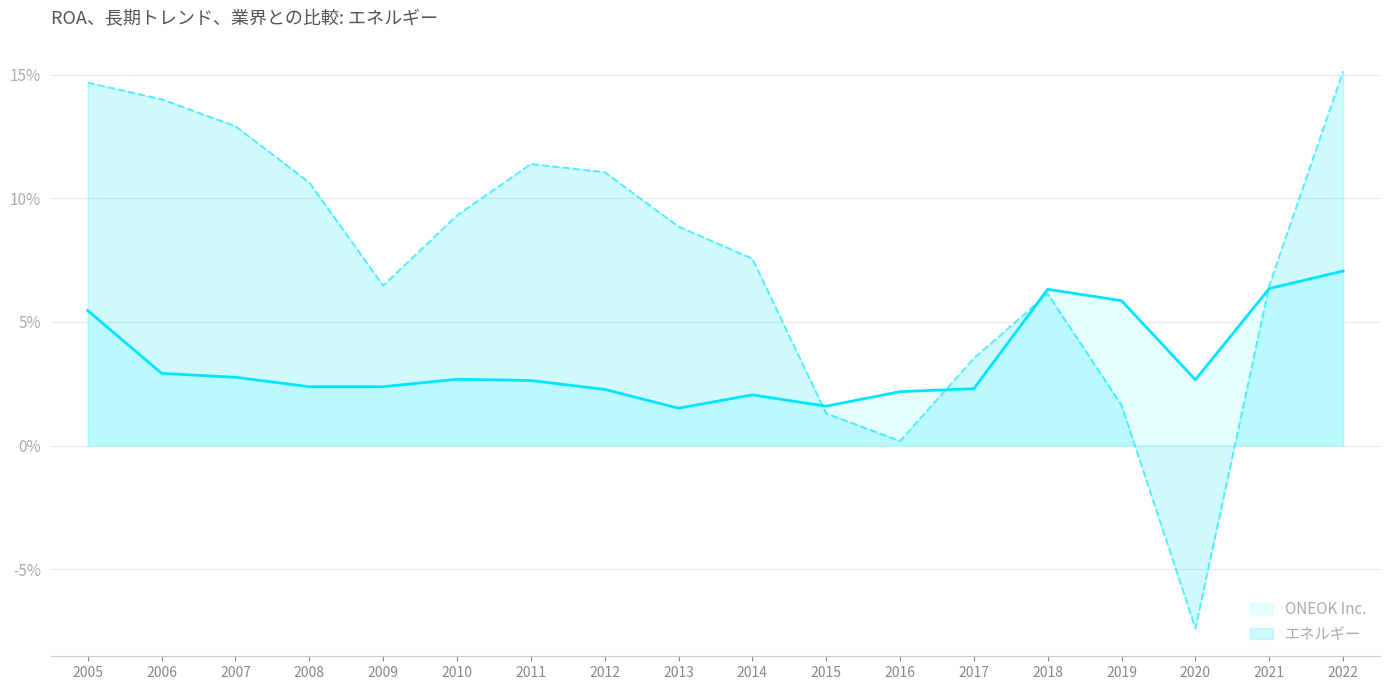

At which label is ONEOK Inc. closest to 0?

2013